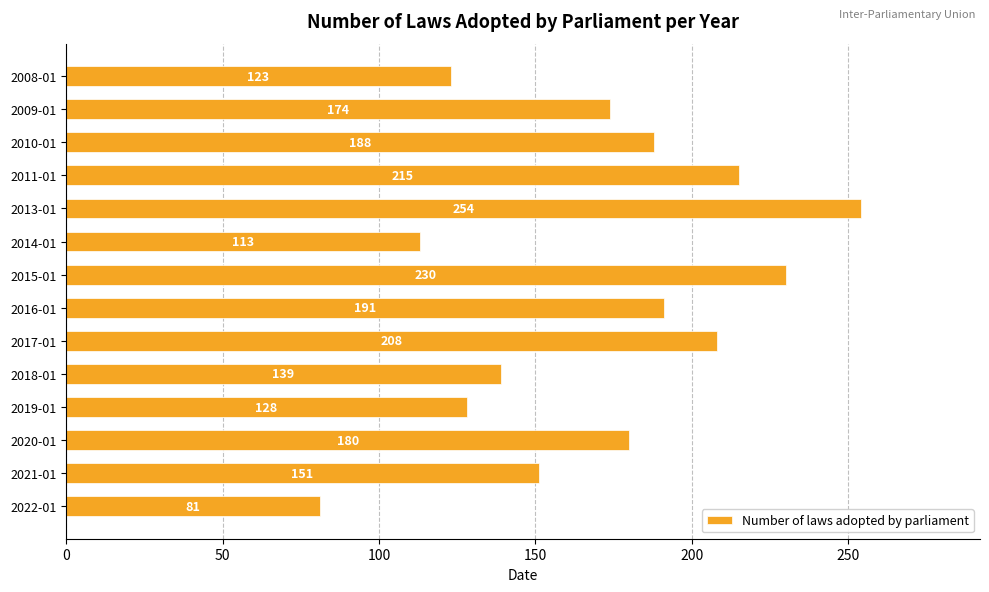

The value at 2018-01 is 139. True or false?

True